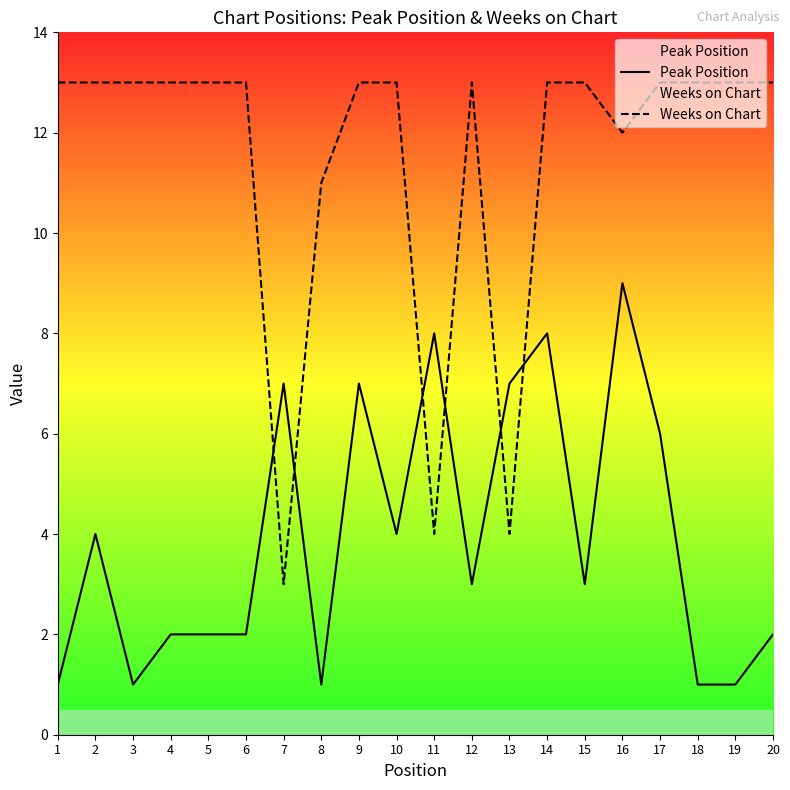

True or false: Peak Position has a value of 9 at 16.

True